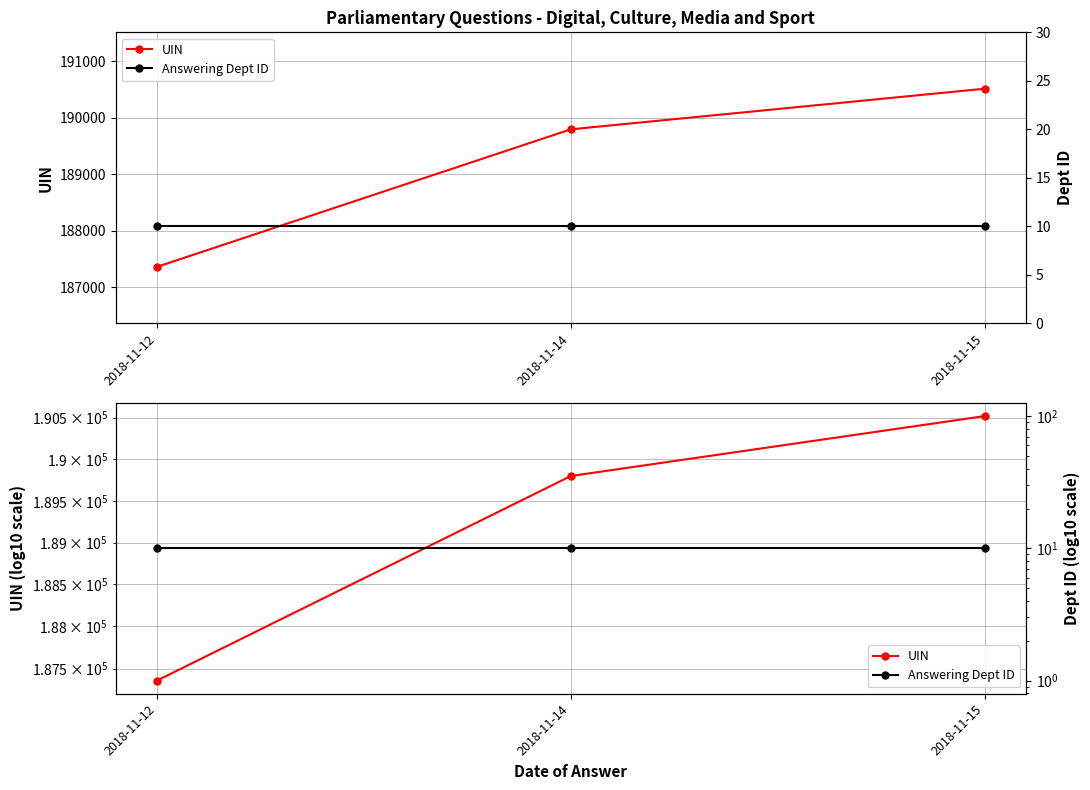

Which category has the highest value in the Answering Dept ID series?

2018-11-12